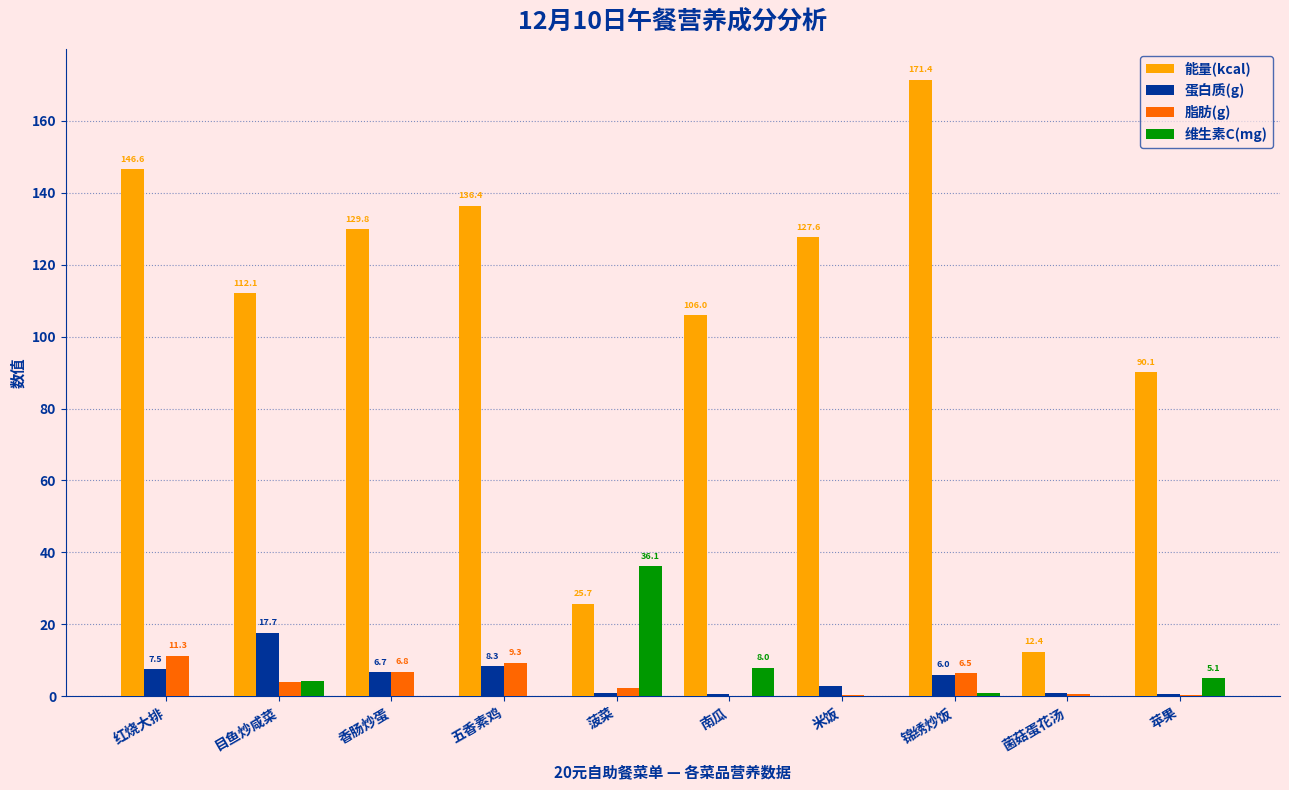

Between 五香素鸡 and 锦绣炒饭, which series saw the biggest shift?

能量(kcal)